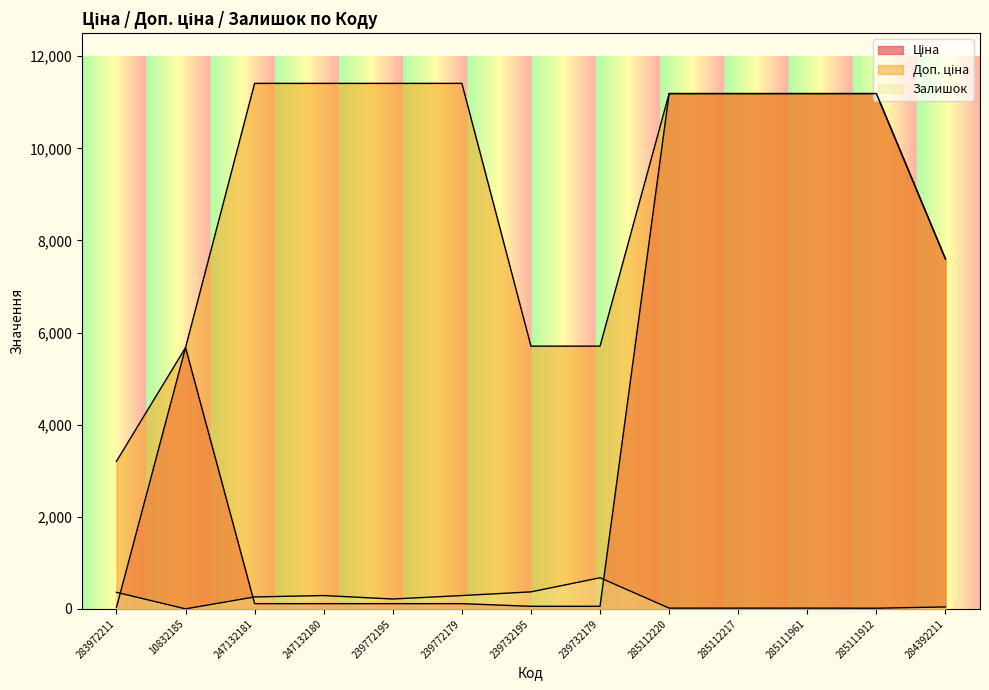

Reading left to right, what are all the values shown in this chart?

Ціна: 283972211=32.0	10832185=5673.8	247132181=114.1	247132180=114.1	239772195=114.1	239772179=114.1	239732195=57.0	239732179=57.0	285112220=11188.2	285112217=11188.2	285111961=11188.2	285111912=11188.2	284392211=7596.5
Доп. ціна: 283972211=3205.0	10832185=5673.8	247132181=11410.0	247132180=11410.0	239772195=11410.0	239772179=11410.0	239732195=5705.0	239732179=5705.0	285112220=11188.2	285112217=11188.2	285111961=11188.2	285111912=11188.2	284392211=7596.5
Залишок: 283972211=360.0	10832185=1.0	247132181=260.0	247132180=290.0	239772195=215.0	239772179=290.0	239732195=370.0	239732179=676.0	285112220=17.0	285112217=17.0	285111961=17.0	285111912=15.0	284392211=43.0